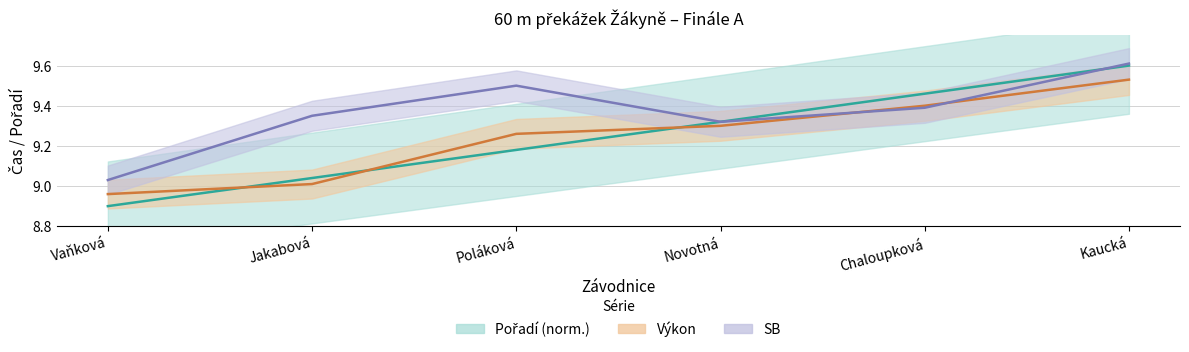

Reading right to left, what are all the values shown in this chart?

Pořadí: 9.6	9.5	9.3	9.2	9.0	8.9
Výkon: 9.5	9.4	9.3	9.3	9.0	9.0
SB: 9.6	9.4	9.3	9.5	9.3	9.0